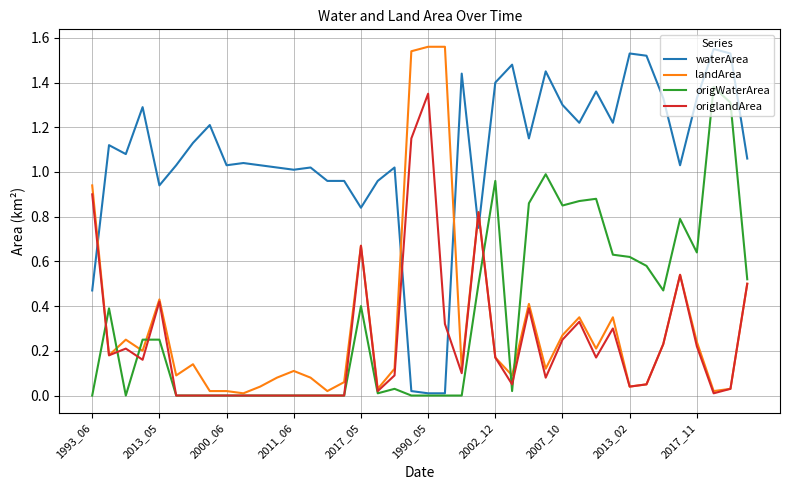

Which series has the largest total across all categories?

waterArea